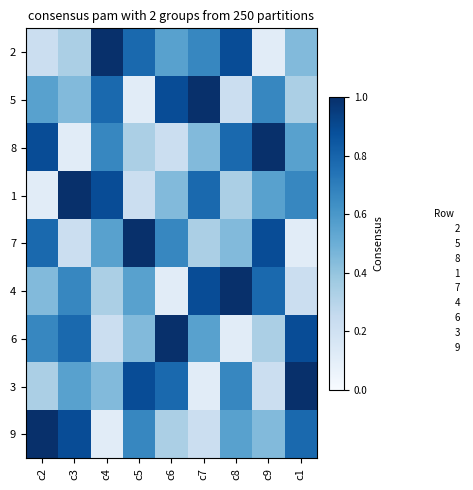

Which category has the highest value in the 9 series?

c2